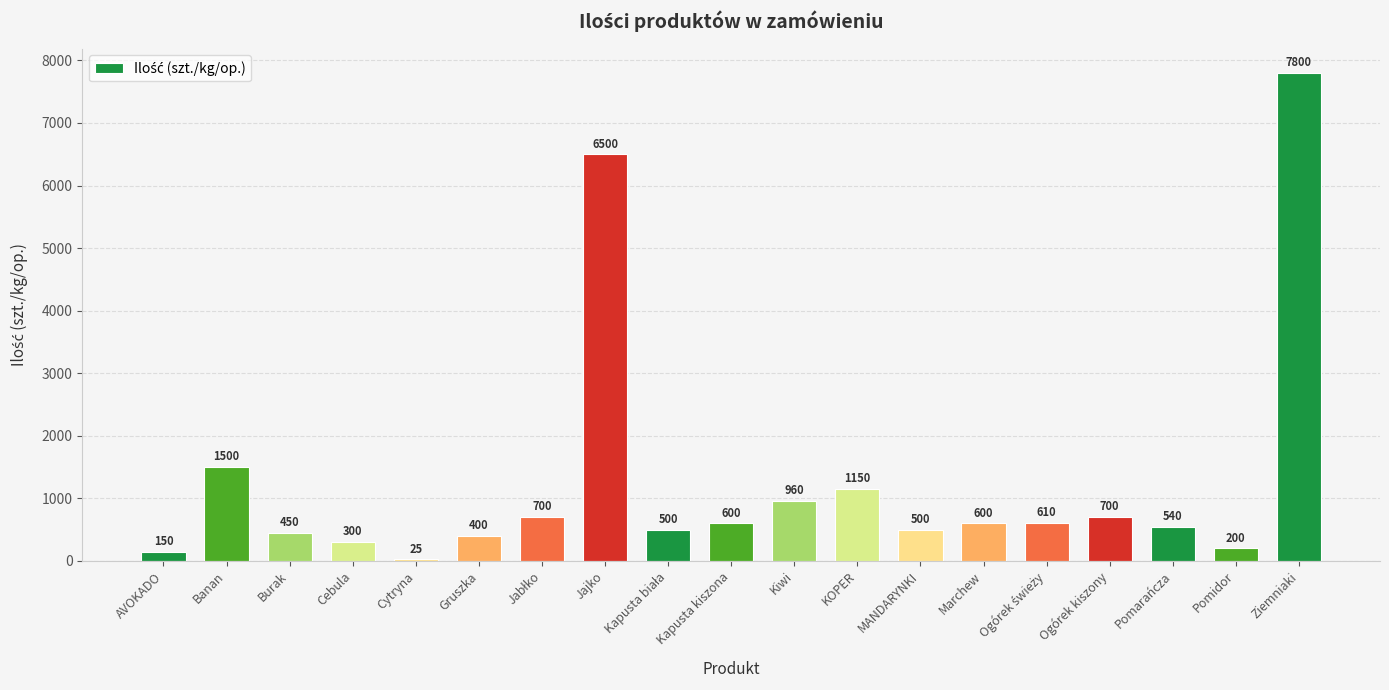

What is the label of the 19th bar from the left?

Ziemniaki